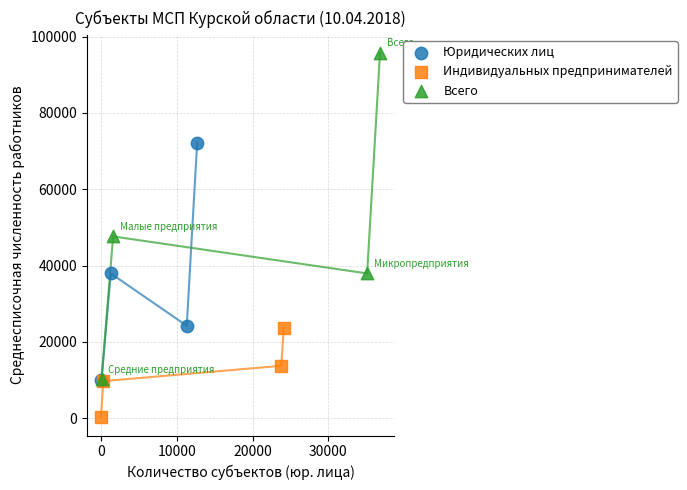

Which series has the largest Y range (max minus min)?

Всего